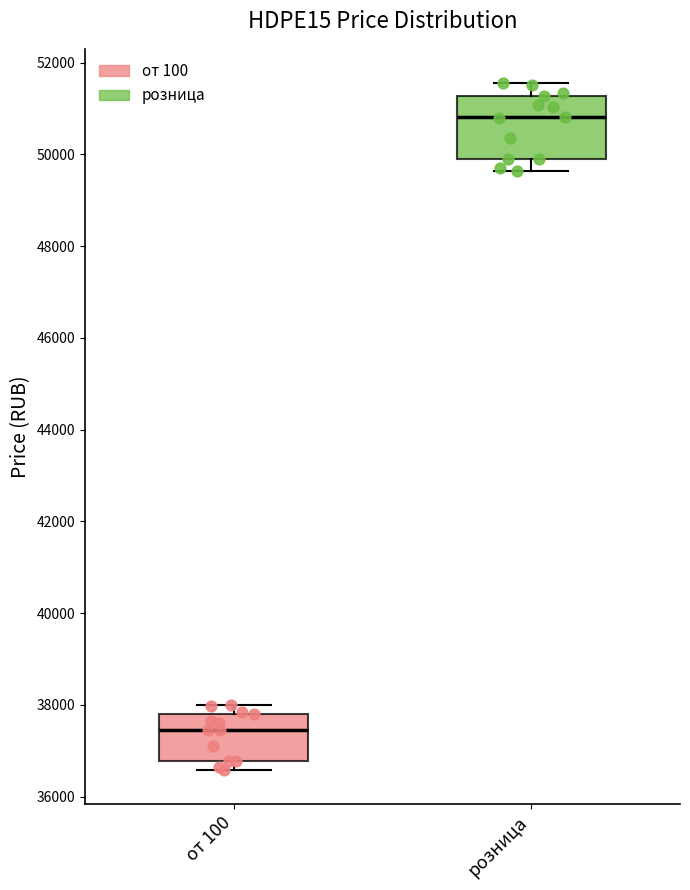

Reading left to right, transcribe this box plot: for each box, give where its median line is, the range the box spans, and where its two whiskers end, as read against the y-axis. The values are not printed on the chart, so give them approximately, as read against the axis.

от 100: median 37400, box 36800 to 37800, whiskers 36600 to 38000
розница: median 50800, box 50000 to 51200, whiskers 49600 to 51600